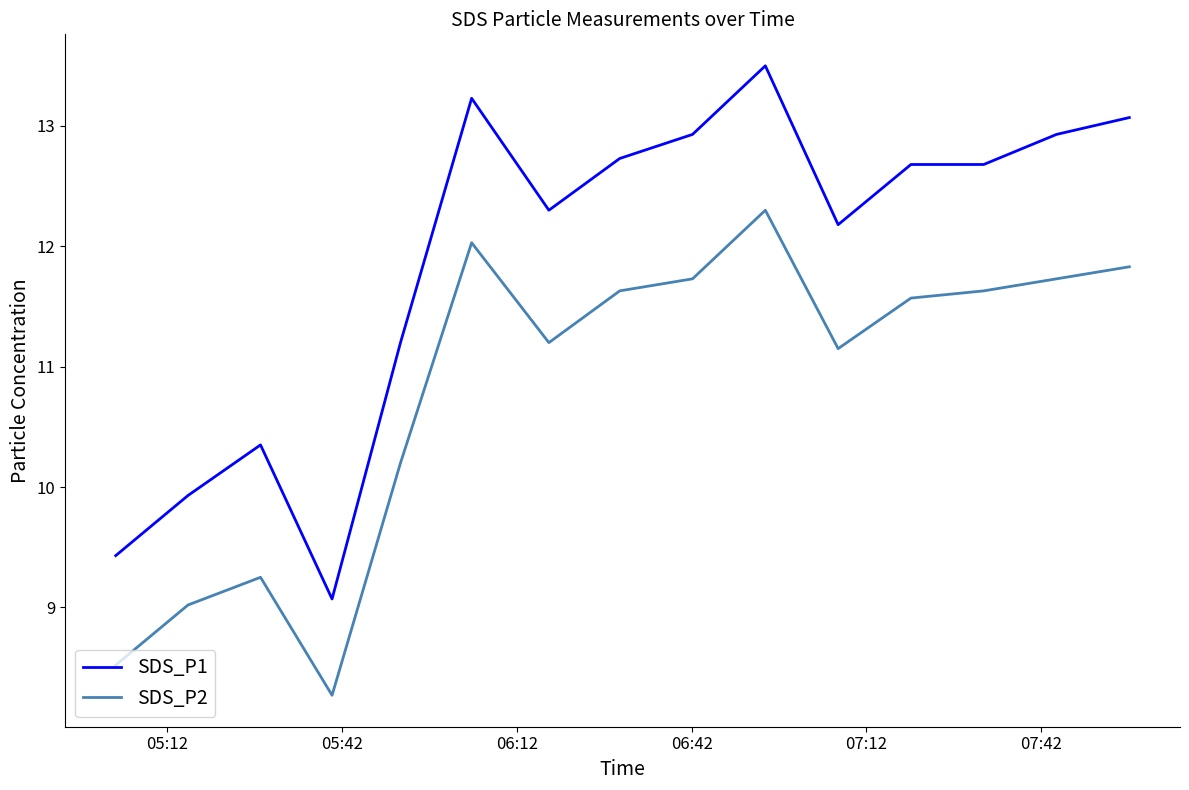

At how many categories does at least one series exceed 11?

11